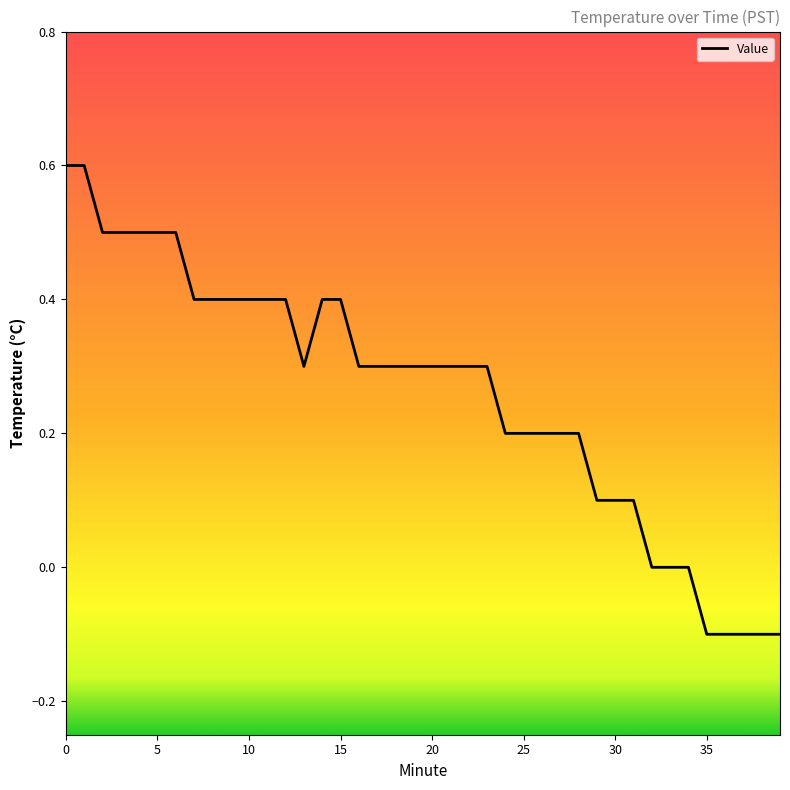

What is the difference between the maximum and minimum values?

0.7